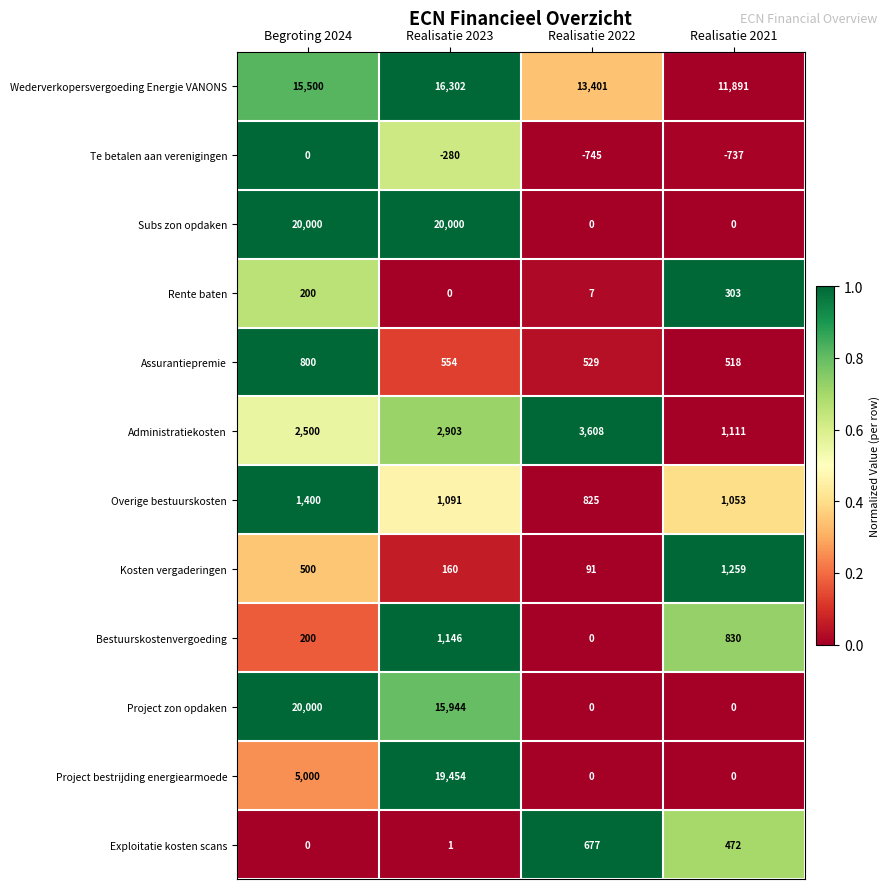

Read the Assurantiepremie value at Realisatie 2021.

518